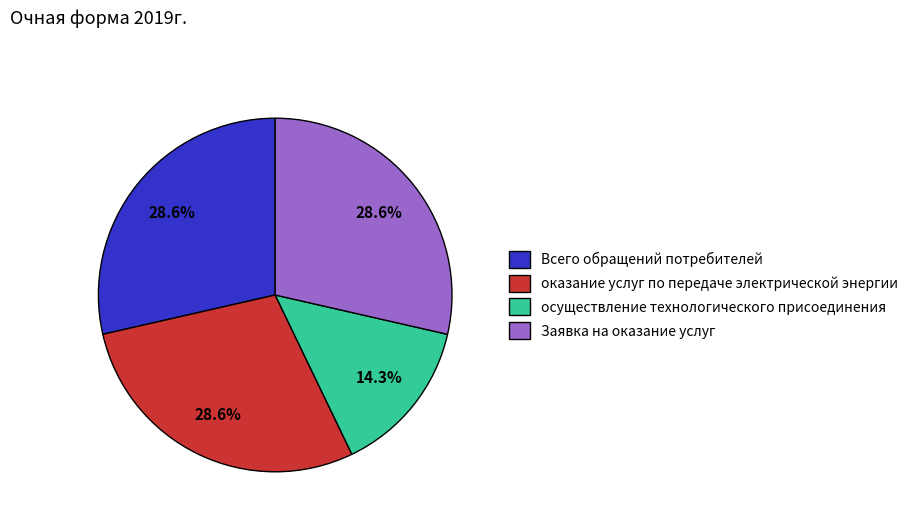

Does Всего обращений потребителей account for over 50% of the chart?

No